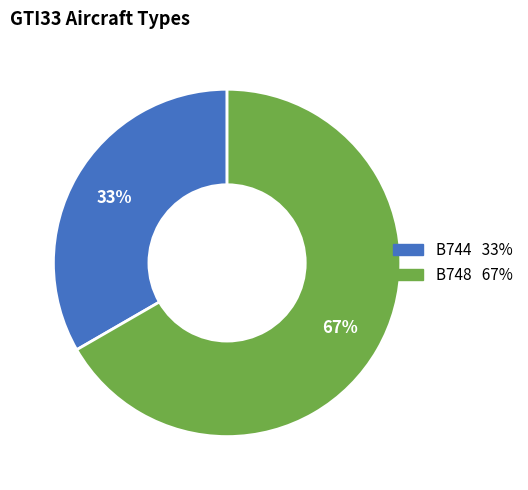

Rank the categories by value from highest to lowest.

B748, B744